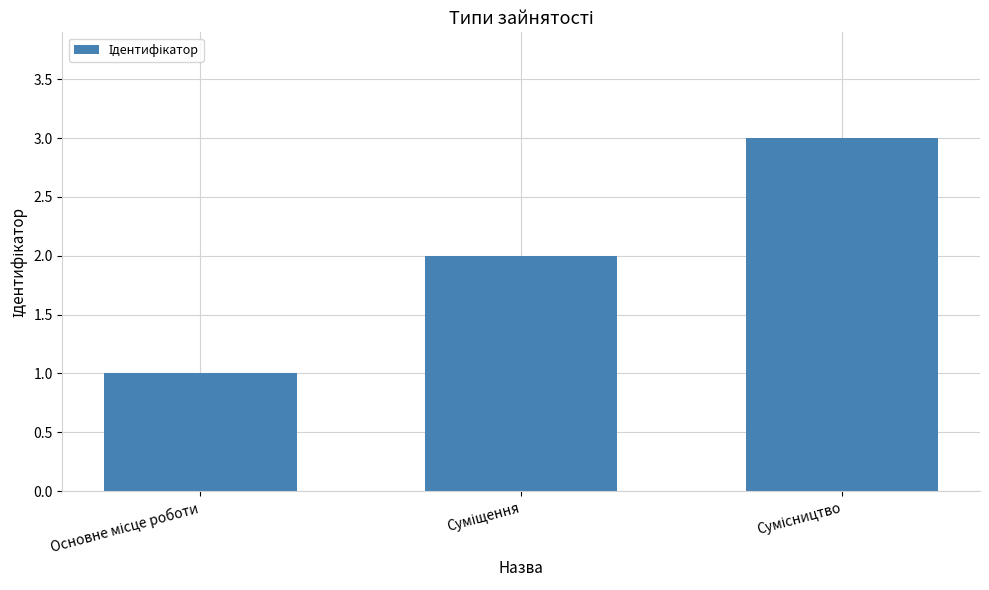

What is the sum of all values?

6